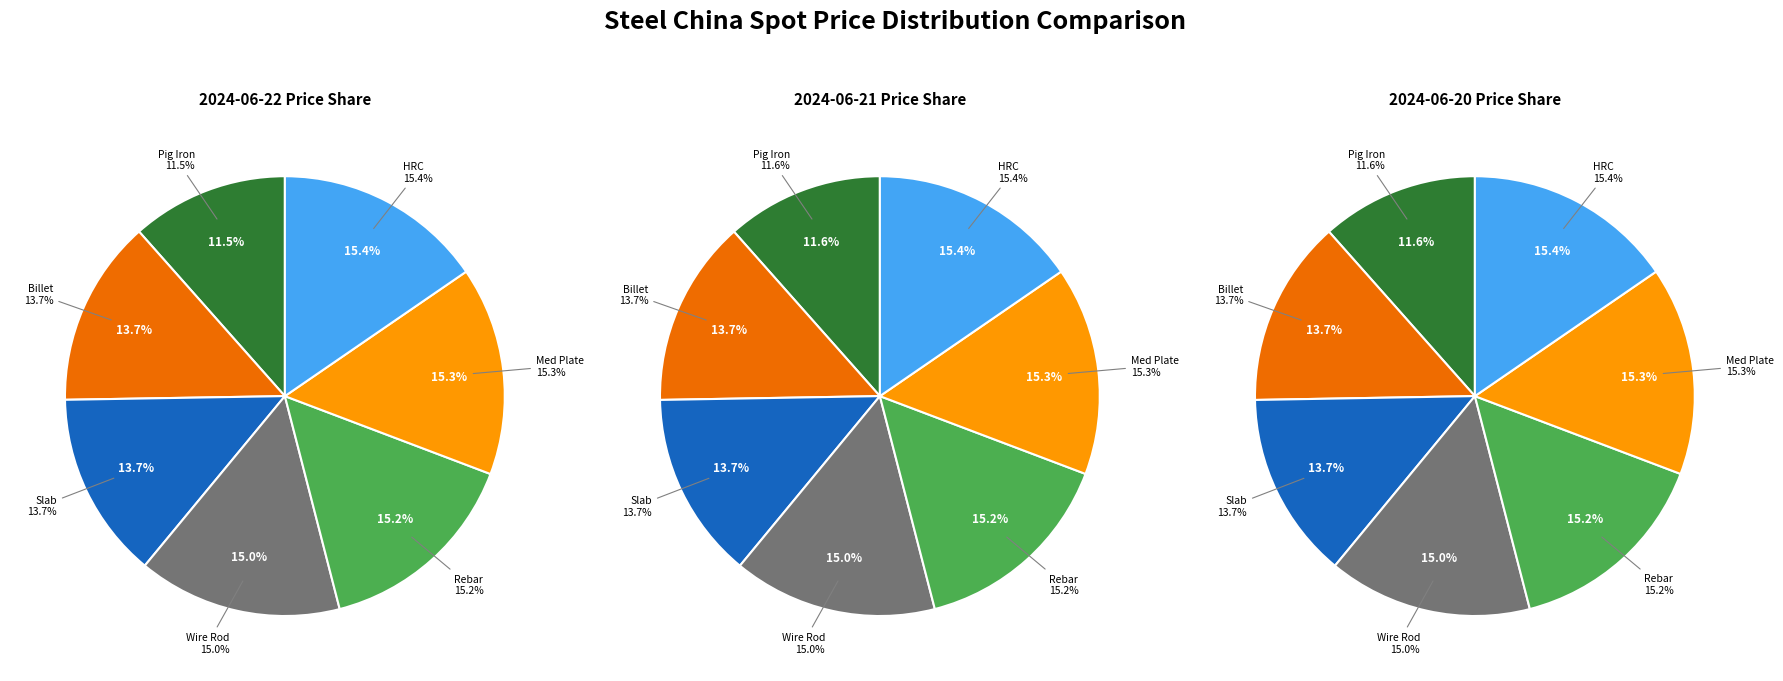

To the nearest percent, what percentage of the pie is Steel Rebar China Spot?

15%